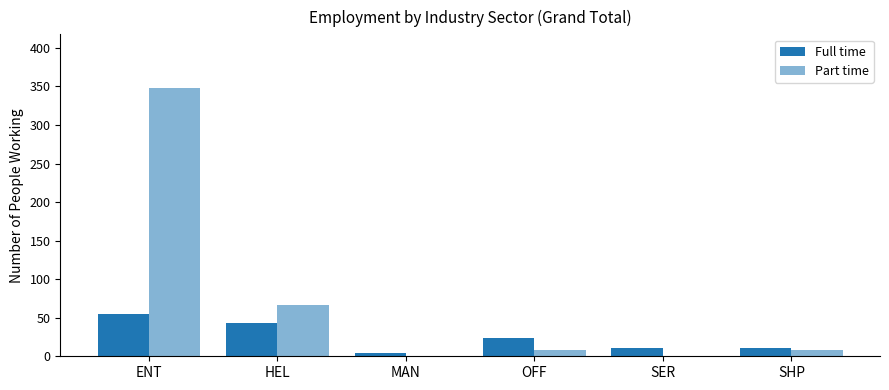

Count the number of data series in this chart.

2